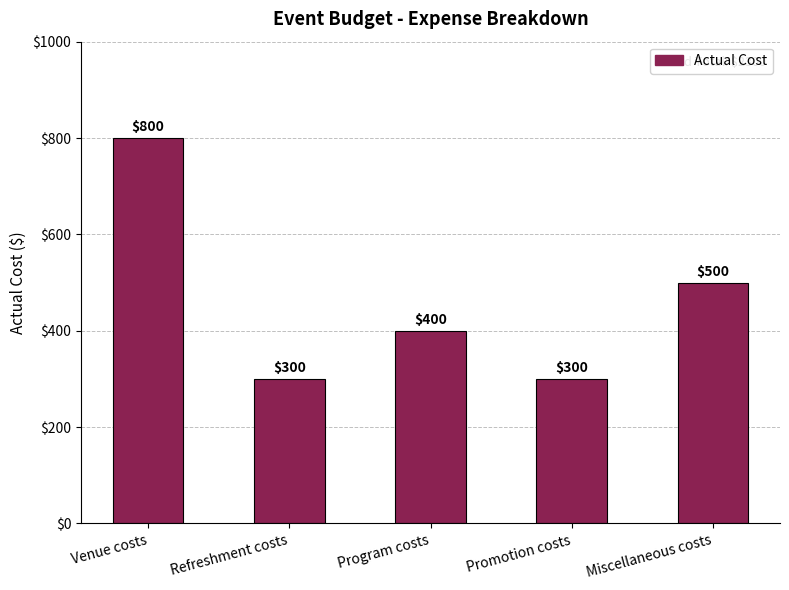

What position from the right is Refreshment costs?

4